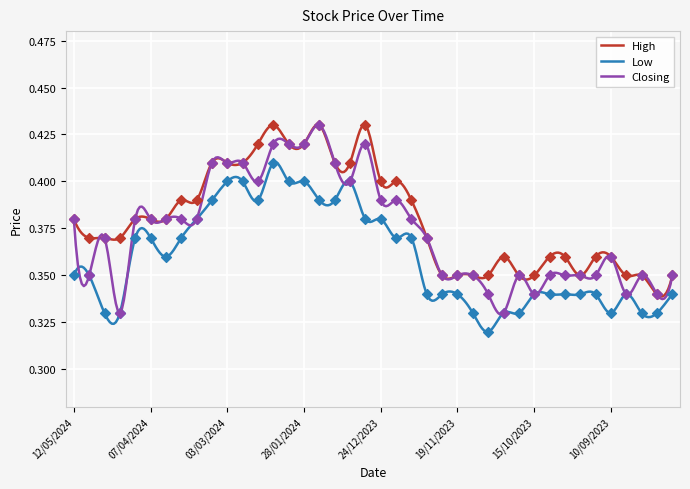

Is the value of Low at 07/04/2024 greater than the value of Closing at 17/09/2023?

Yes